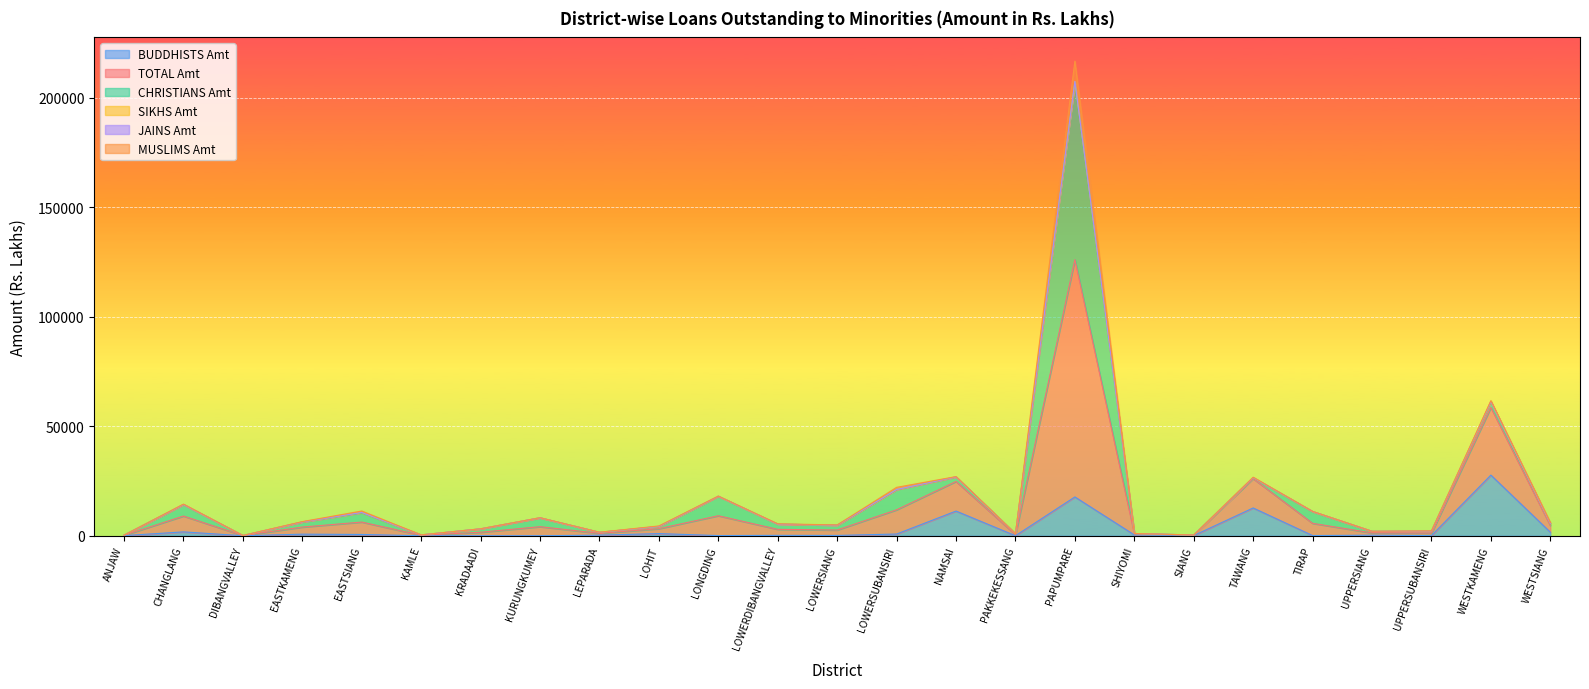

The value of SIKHS Amt at SHIYOMI is 0.0. True or false?

True